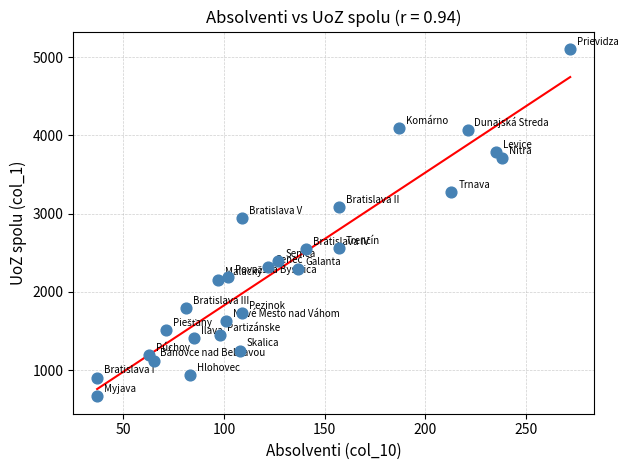

What Y value in the scatter plot is closest to 2884?

2939